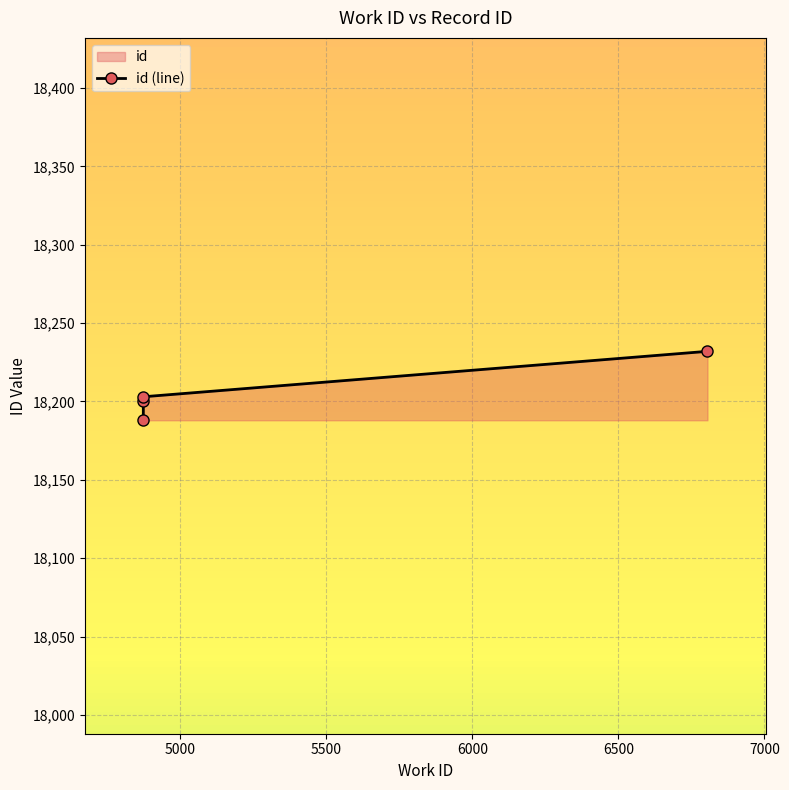

What is the difference between the values at 5000 and 5500?

3